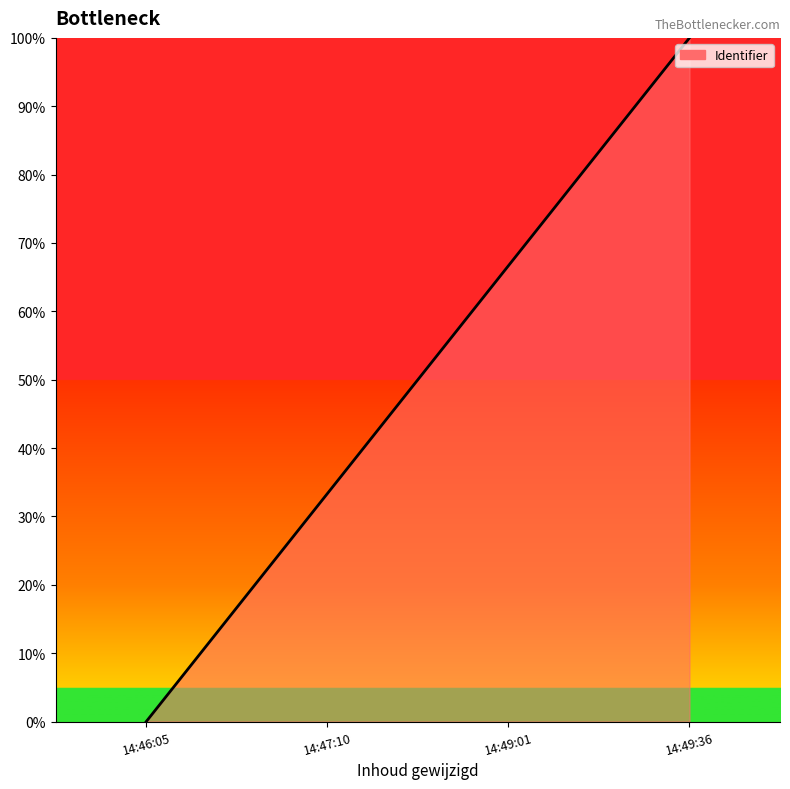

How many values are above zero?

3